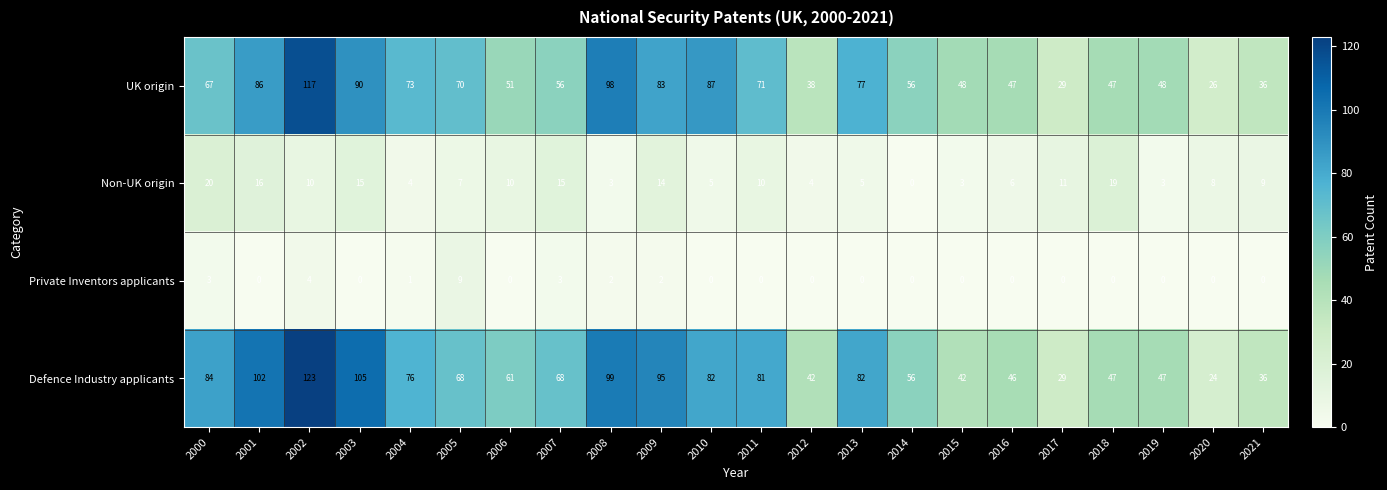

At which label is Private Inventors applicants closest to 4?

2002